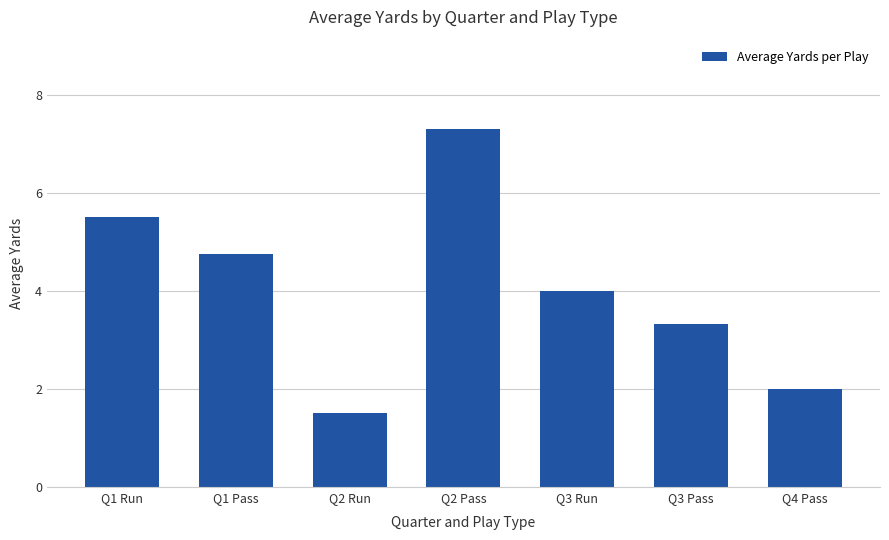

Rank the categories by value from lowest to highest.

Q2 Run, Q4 Pass, Q3 Pass, Q3 Run, Q1 Pass, Q1 Run, Q2 Pass